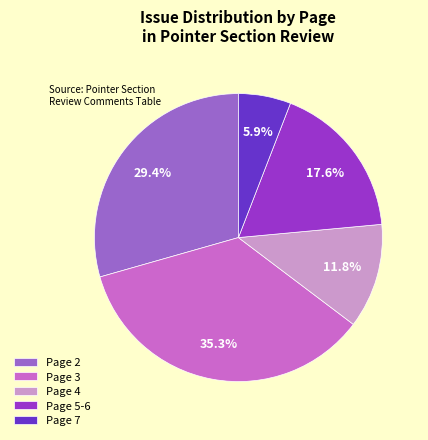

Rank the categories by value from highest to lowest.

Page 3, Page 2, Page 5-6, Page 4, Page 7